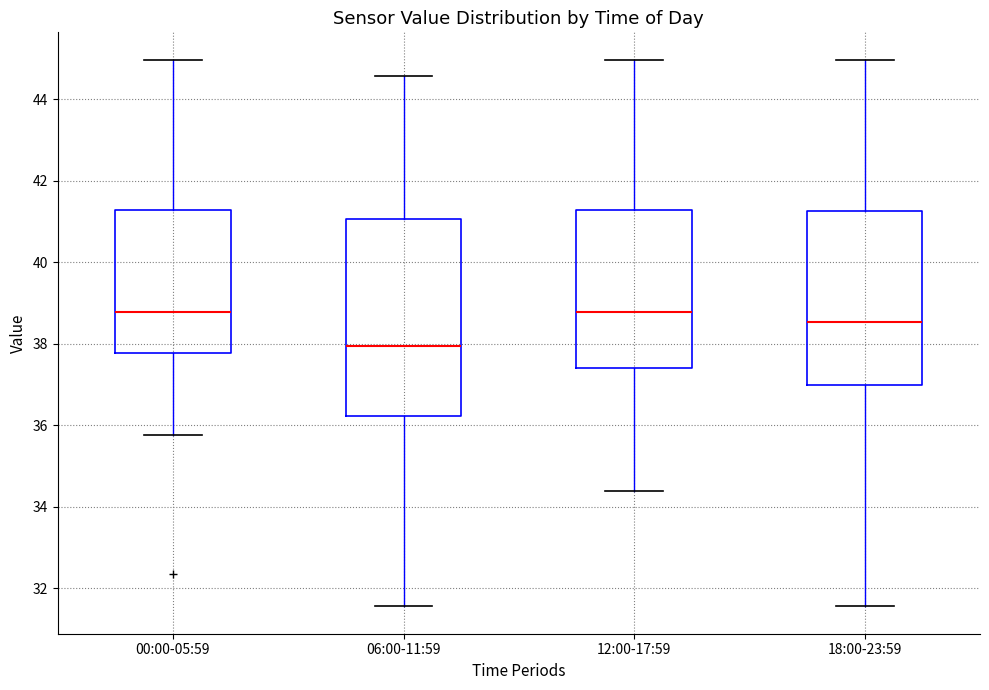

Where does the upper whisker of the box for 06:00-11:59 end on the y-axis? The values are not printed on the chart, so give them approximately, as read against the axis.

44.6